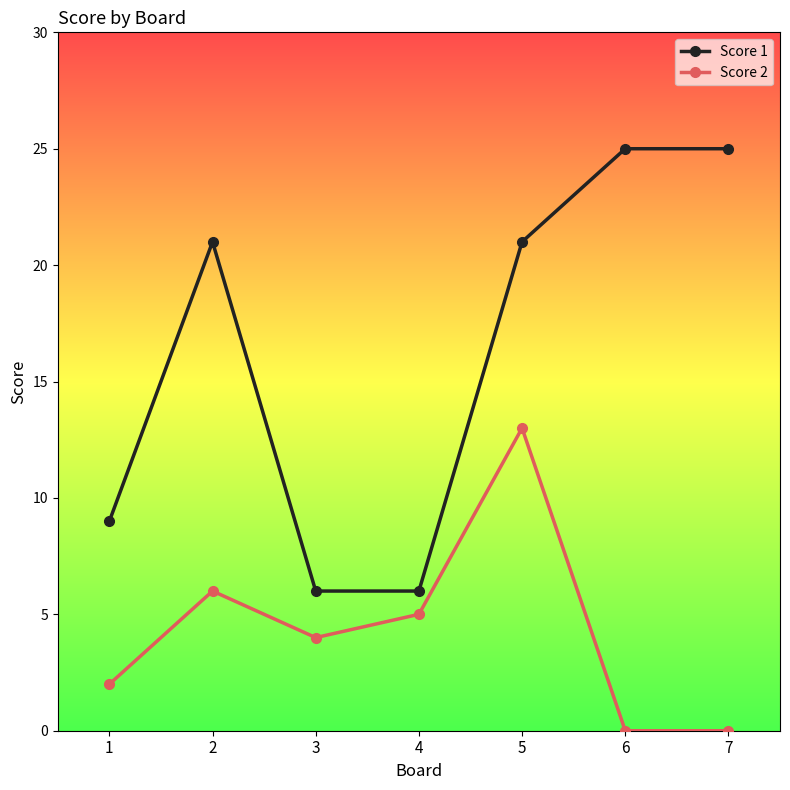

True or false: Score 1 and Score 2 intersect in this chart.

False